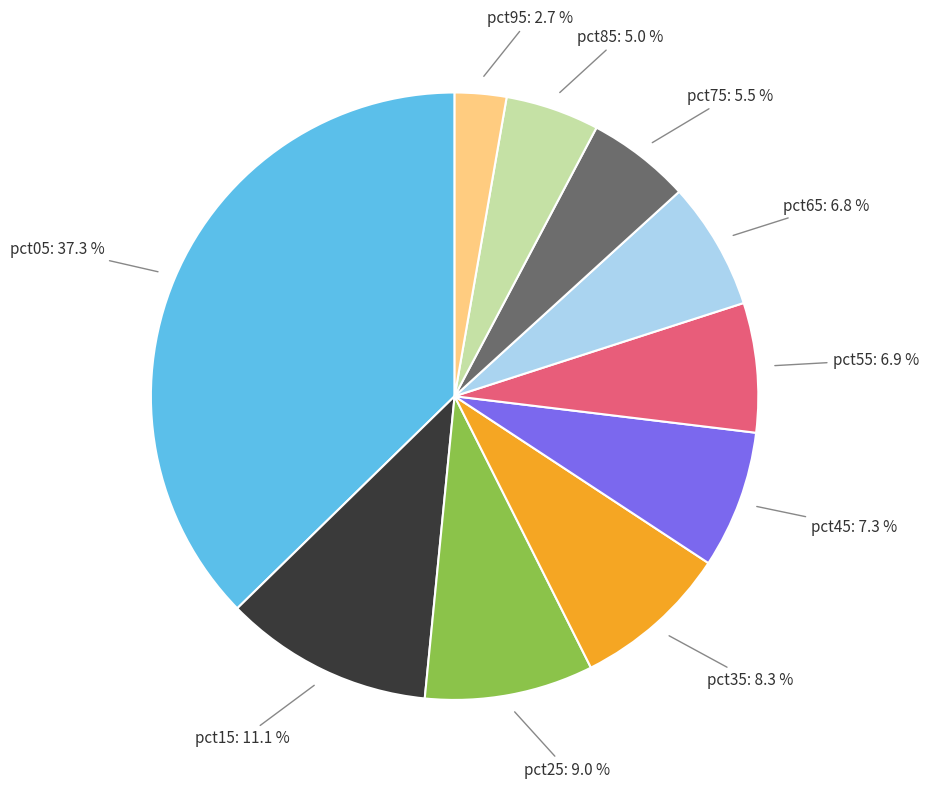

Count the number of slices in the pie.

10